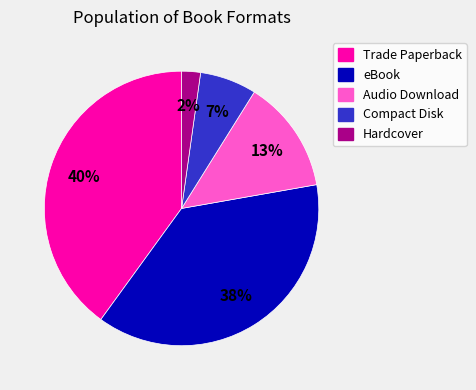

To the nearest percent, what percentage of the pie is eBook?

38%